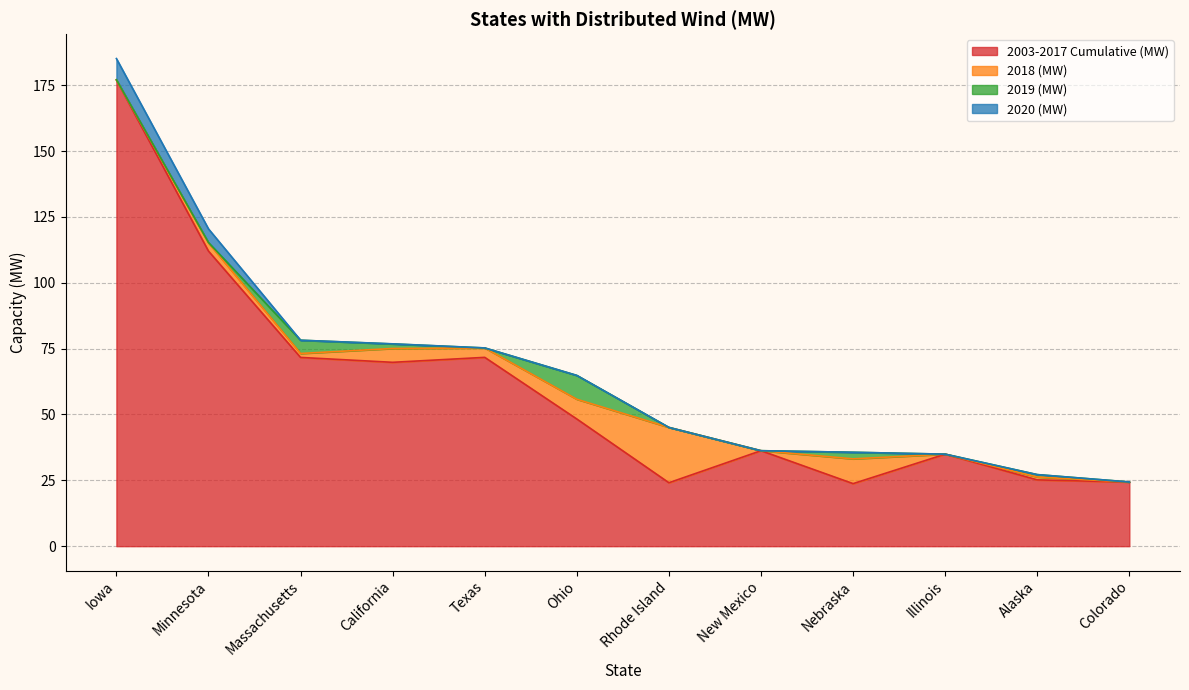

Which label corresponds to the largest value in the chart?

Iowa